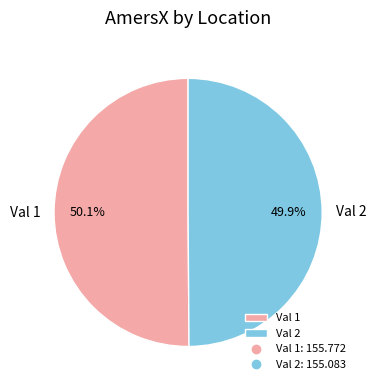

Is it true that Val 1 is 50% of the pie?

True